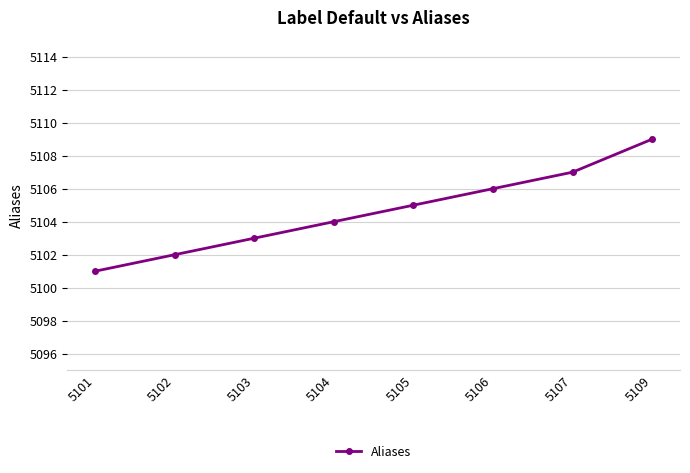

Rank the categories by value from lowest to highest.

5101, 5102, 5103, 5104, 5105, 5106, 5107, 5109